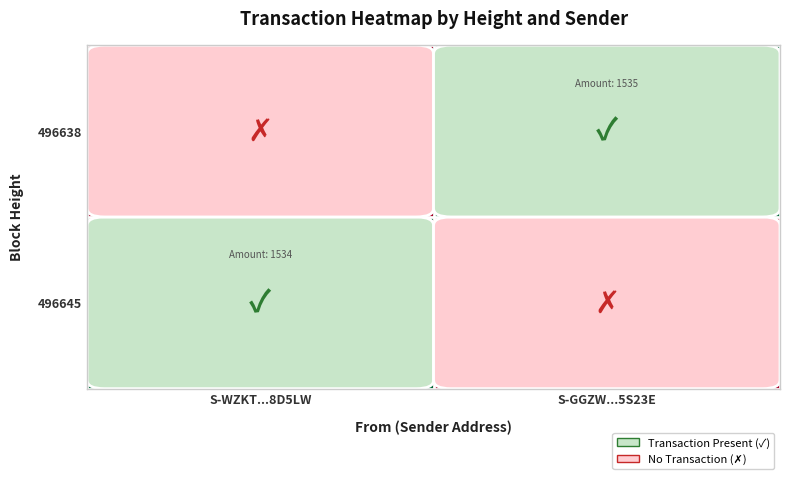

How many categories are shown in the chart?

2